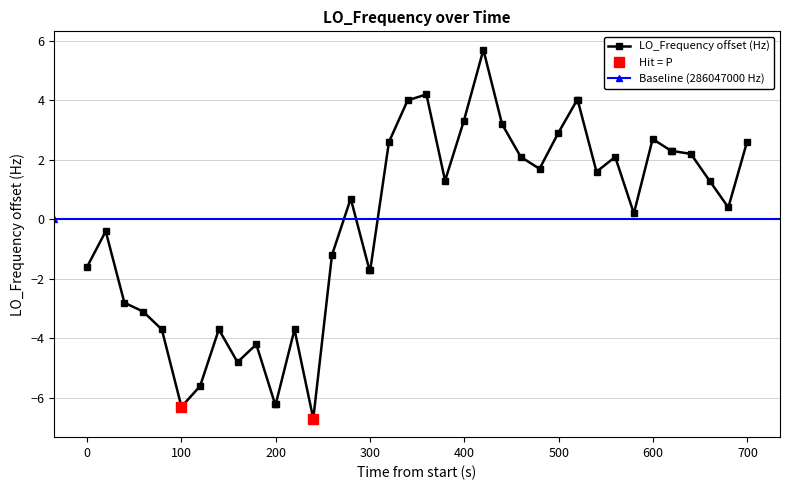

What is the sum of all values?

-6.2